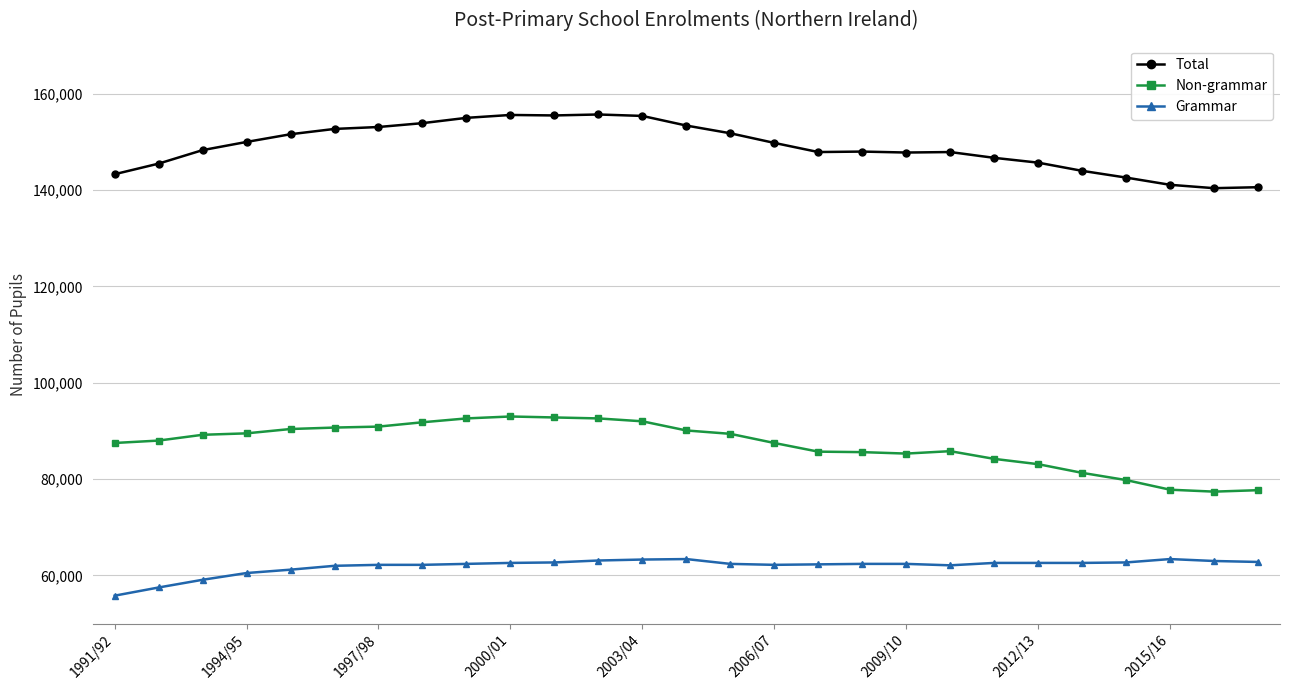

True or false: Grammar and Total intersect in this chart.

False